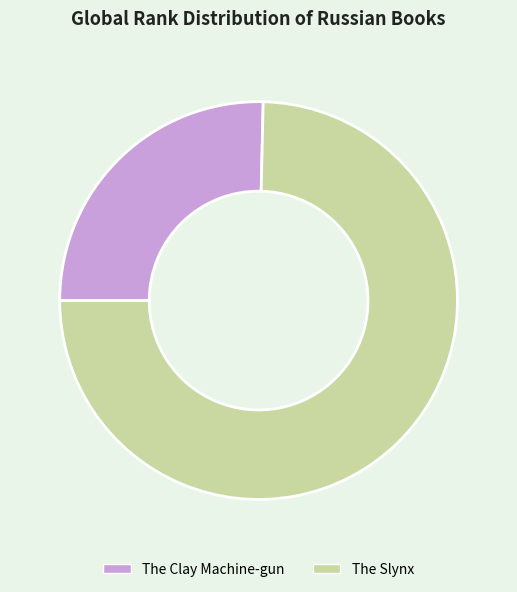

Rank the categories by value from highest to lowest.

The Slynx, The Clay Machine-gun